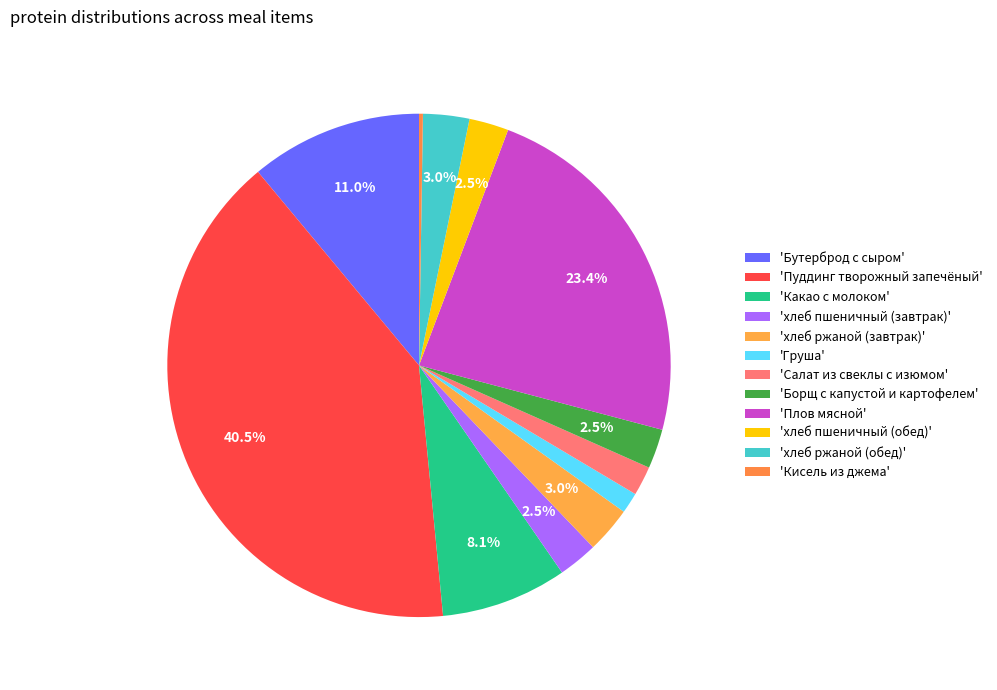

How many segments does this pie chart have?

12